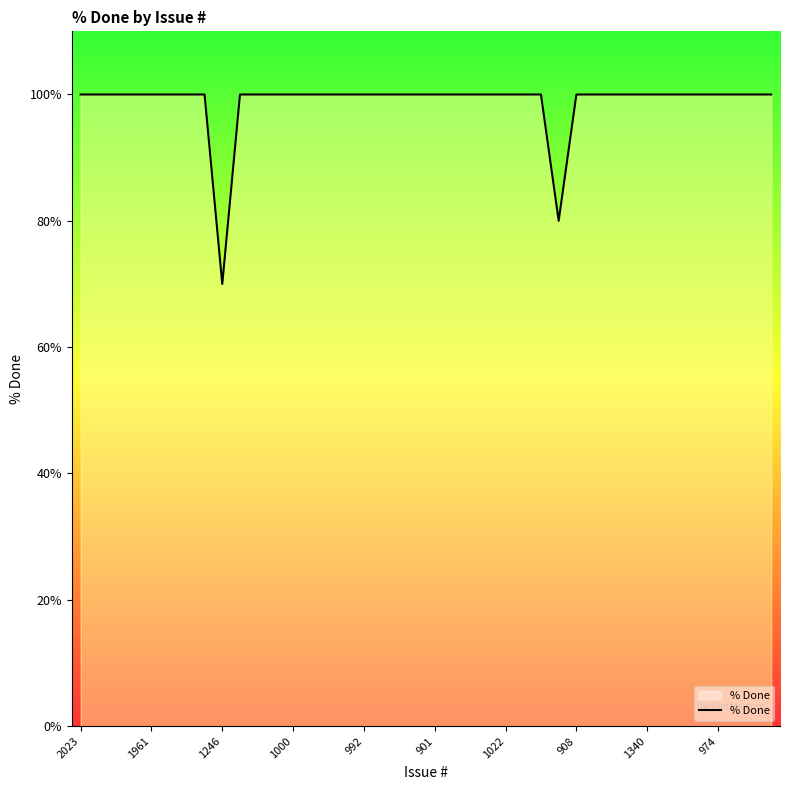

What is the greatest value displayed?

100